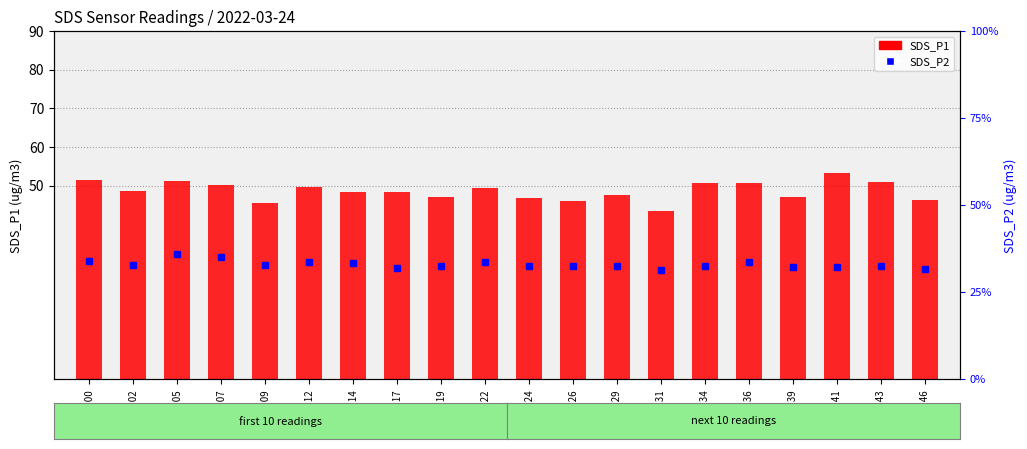

Read the SDS_P2 value at 00:00.

33.9